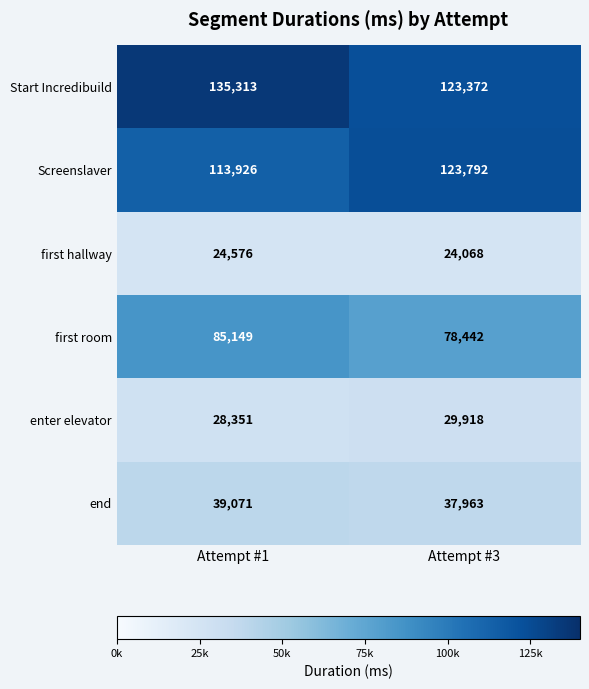

Reading left to right, extract all data points from this chart.

Start Incredibuild: 135313	123372
Screenslaver: 113926	123792
first hallway: 24576	24068
first room: 85149	78442
enter elevator: 28351	29918
end: 39071	37963